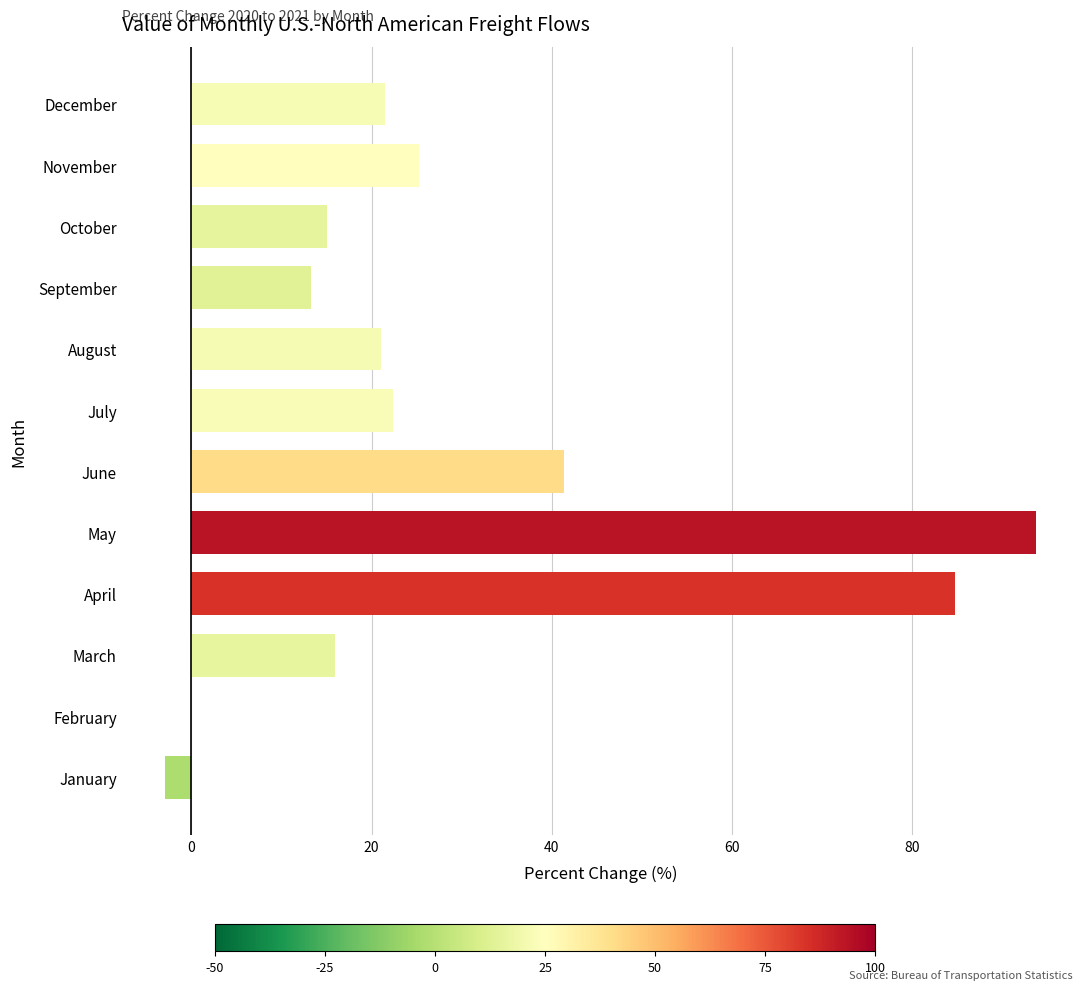

What is the sum of all values?

351.2